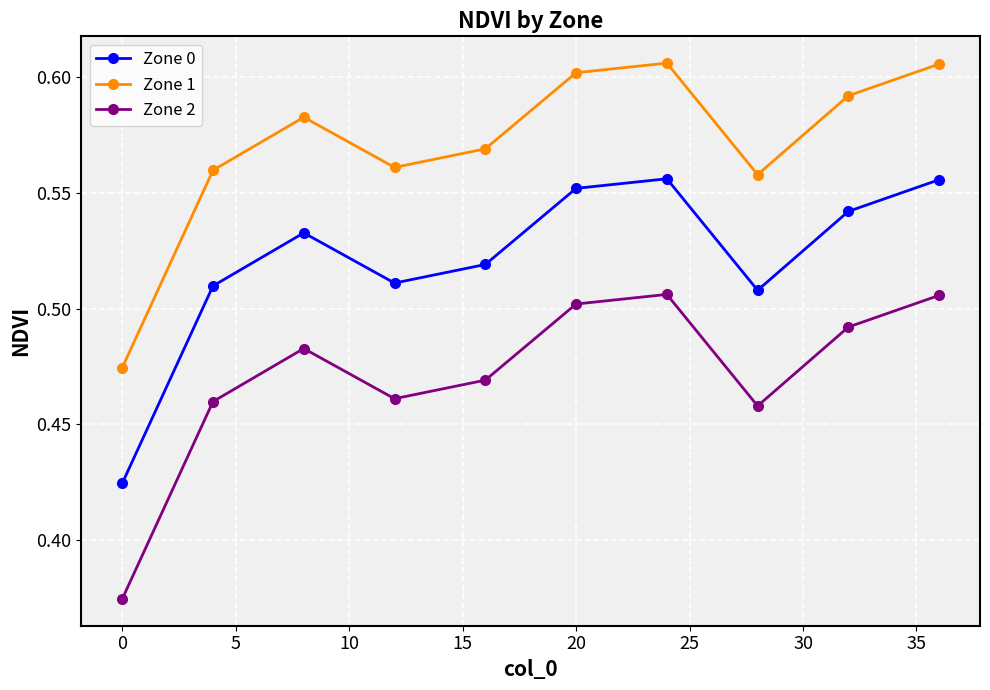

What is the sum of all Zone 2 values?

4.7